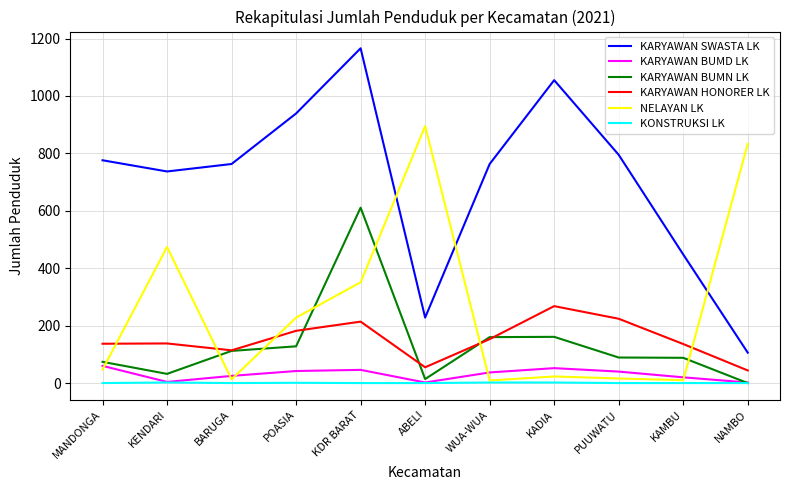

List the series in order of their peak value, lowest first.

KONSTRUKSI LK, KARYAWAN BUMD LK, KARYAWAN HONORER LK, KARYAWAN BUMN LK, NELAYAN LK, KARYAWAN SWASTA LK